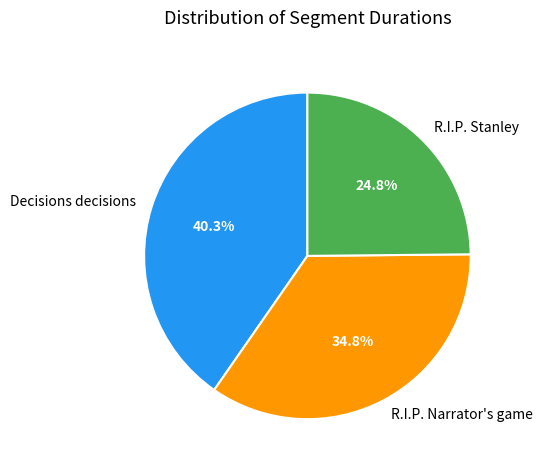

What is the largest slice in the pie chart?

Decisions decisions